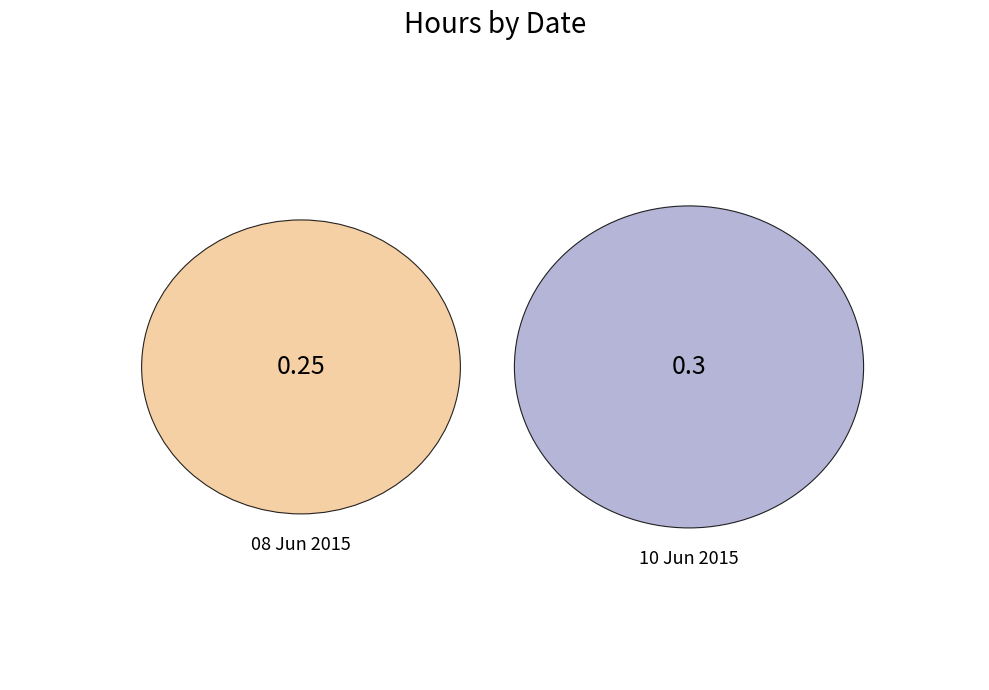

Does 08 Jun 2015 account for over 50% of the chart?

No